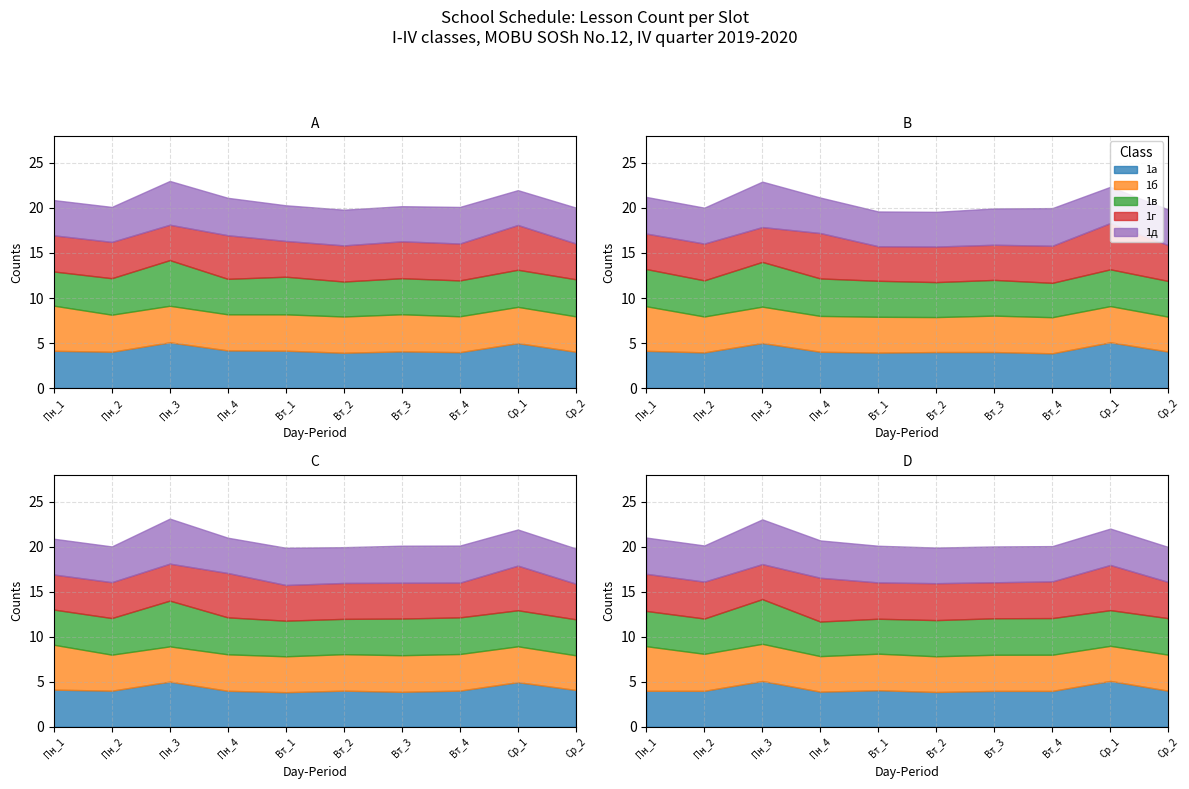

At which label does 1б reach its peak?

Пн_1